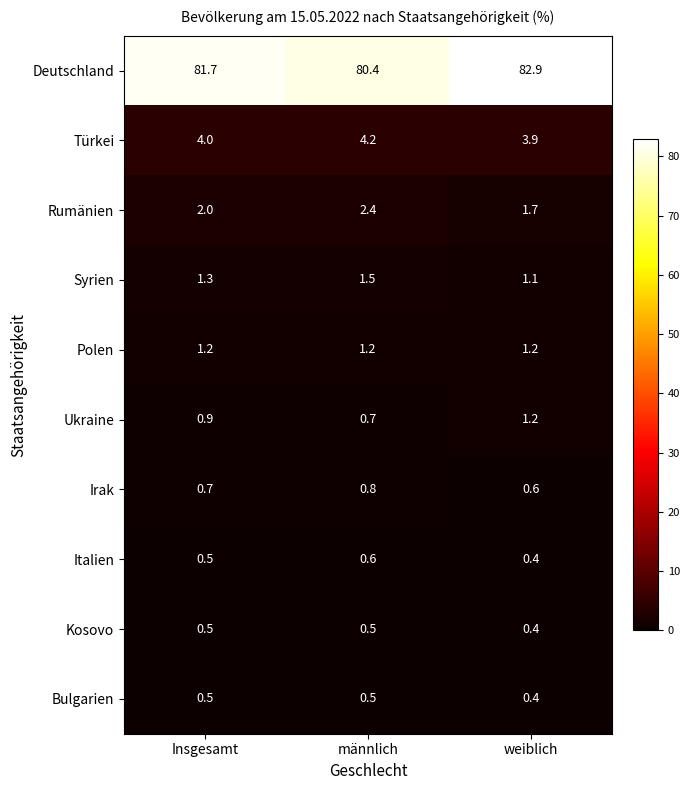

Which series has the largest total across all categories?

Deutschland